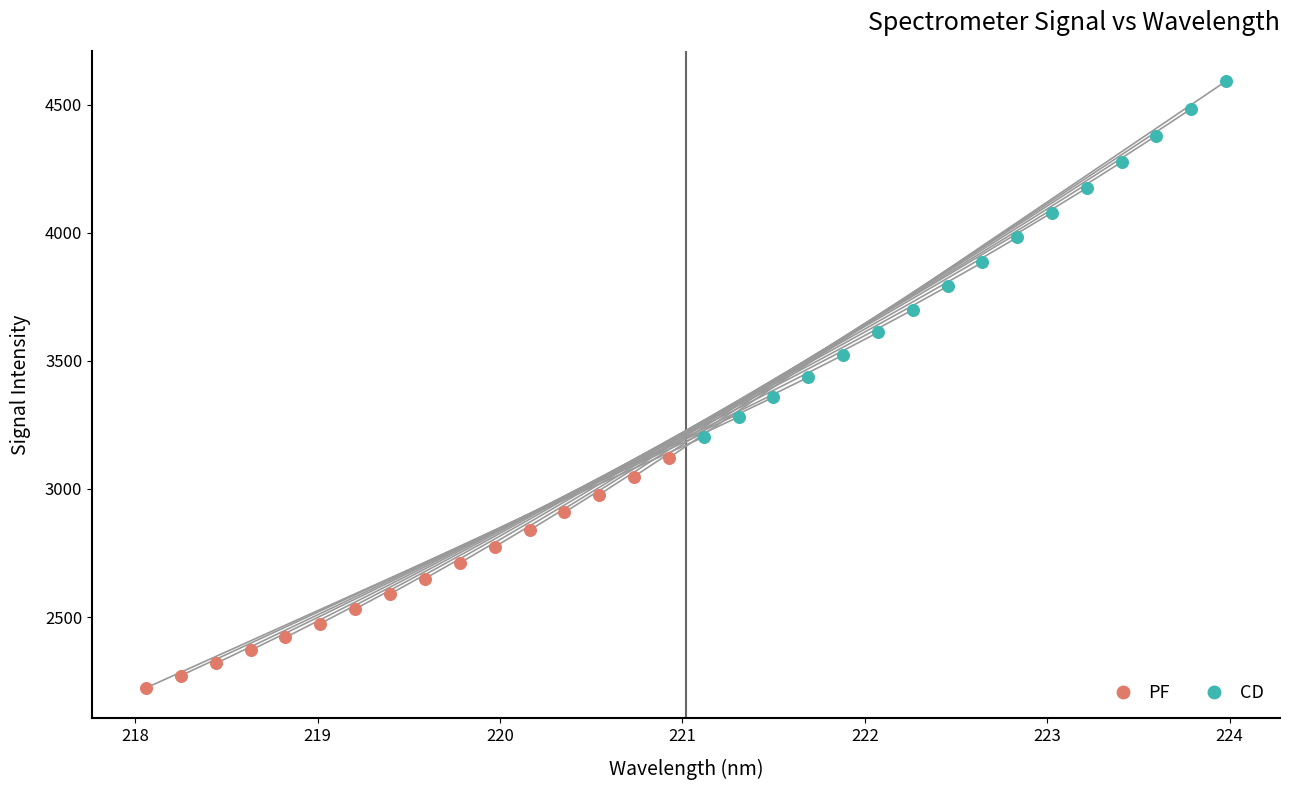

Which series has the widest spread of Y values?

CD